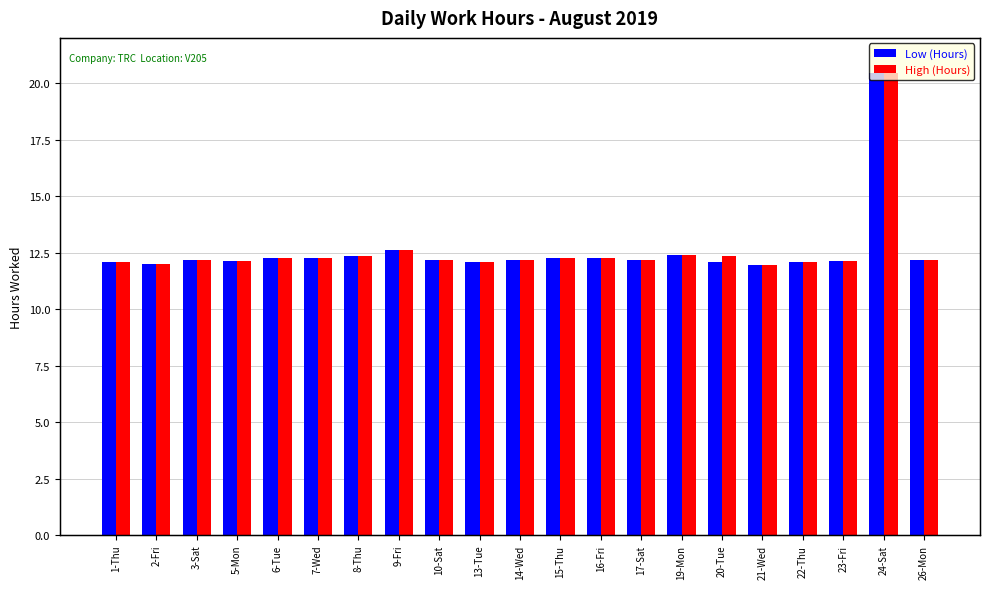

Which series has the largest total across all categories?

High (Hours)